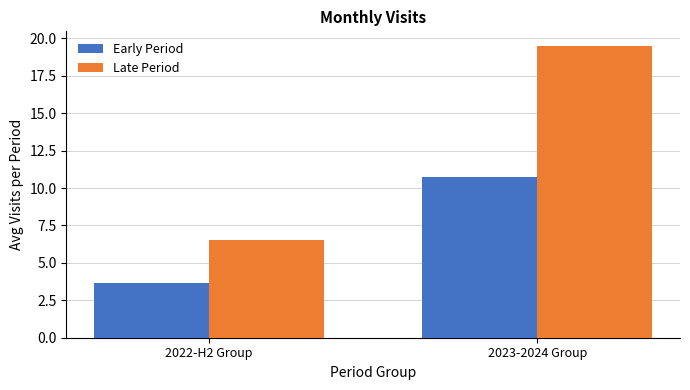

Reading left to right, list all the values displayed in this chart.

Early Period: 3.7	10.8
Late Period: 6.5	19.5